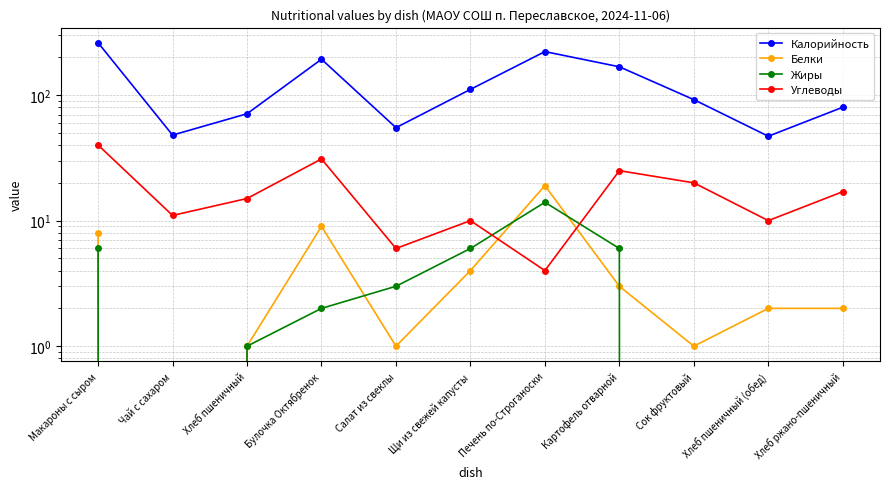

Where is Белки nearest to the value 9?

Булочка Октябренок